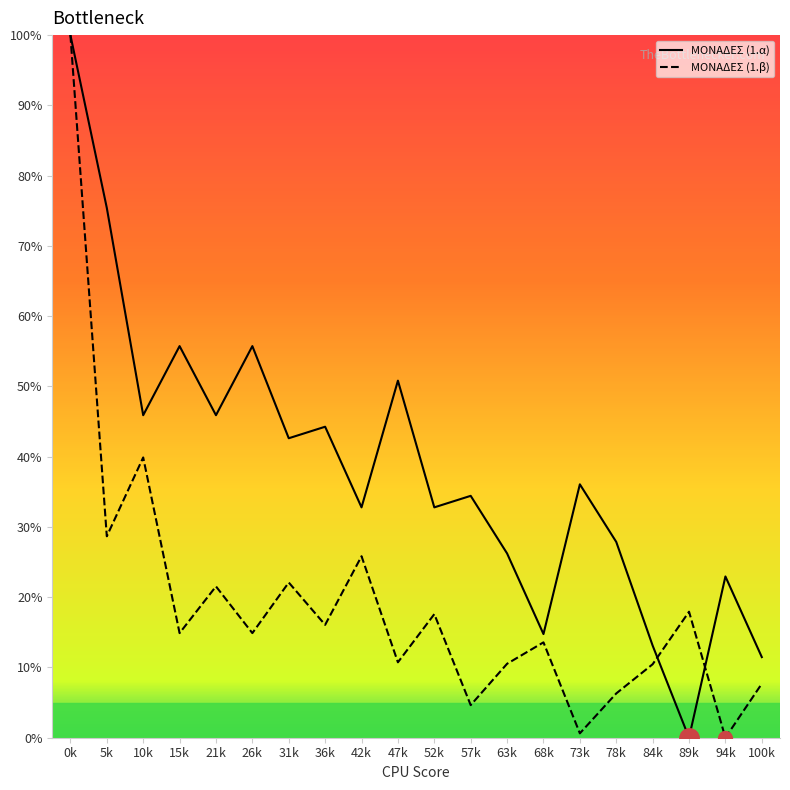

How many categories are shown in the chart?

20